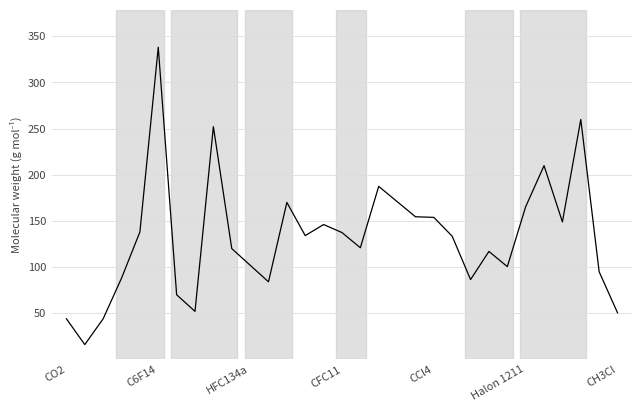

How many values exceed 133?

16